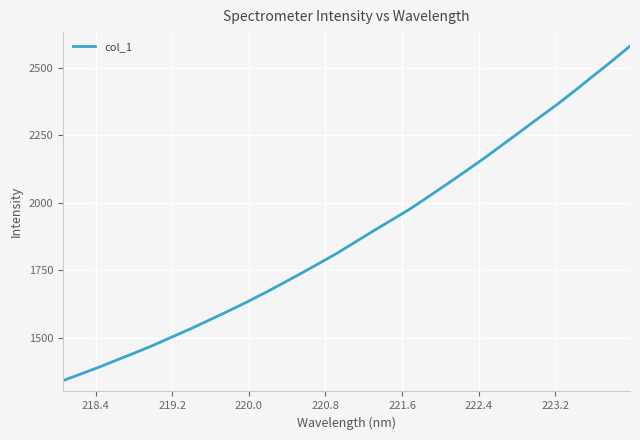

What is the minimum value shown in the chart?

1341.0